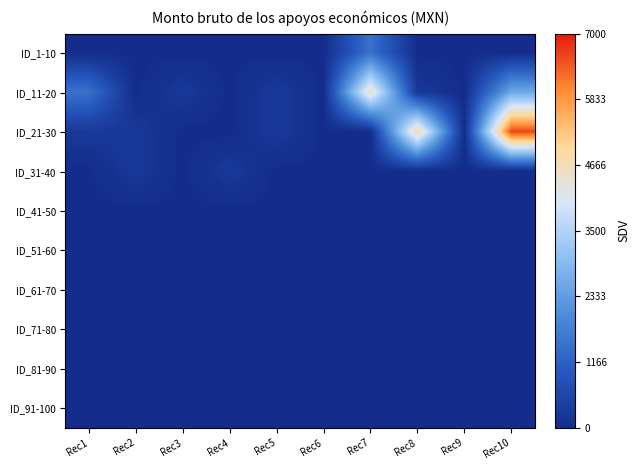

Reading left to right, list all the values displayed in this chart.

ID_1-10: Rec1=0.0	Rec2=0.0	Rec3=0.0	Rec4=0.0	Rec5=0.0	Rec6=0.0	Rec7=1500.0	Rec8=0.0	Rec9=0.0	Rec10=0.0
ID_11-20: Rec1=1500.0	Rec2=0.0	Rec3=260.0	Rec4=0.0	Rec5=260.0	Rec6=0.0	Rec7=4543.2	Rec8=260.0	Rec9=0.0	Rec10=2558.5
ID_21-30: Rec1=260.0	Rec2=260.0	Rec3=0.0	Rec4=0.0	Rec5=260.0	Rec6=0.0	Rec7=0.0	Rec8=4821.9	Rec9=0.0	Rec10=6622.0
ID_31-40: Rec1=0.0	Rec2=260.0	Rec3=0.0	Rec4=260.0	Rec5=0.0	Rec6=0.0	Rec7=0.0	Rec8=0.0	Rec9=0.0	Rec10=0.0
ID_41-50: Rec1=0.0	Rec2=0.0	Rec3=0.0	Rec4=0.0	Rec5=0.0	Rec6=0.0	Rec7=0.0	Rec8=0.0	Rec9=0.0	Rec10=0.0
ID_51-60: Rec1=0.0	Rec2=0.0	Rec3=0.0	Rec4=0.0	Rec5=0.0	Rec6=0.0	Rec7=0.0	Rec8=0.0	Rec9=0.0	Rec10=0.0
ID_61-70: Rec1=0.0	Rec2=0.0	Rec3=0.0	Rec4=0.0	Rec5=0.0	Rec6=0.0	Rec7=0.0	Rec8=0.0	Rec9=0.0	Rec10=0.0
ID_71-80: Rec1=0.0	Rec2=0.0	Rec3=0.0	Rec4=0.0	Rec5=0.0	Rec6=0.0	Rec7=0.0	Rec8=0.0	Rec9=0.0	Rec10=0.0
ID_81-90: Rec1=0.0	Rec2=0.0	Rec3=0.0	Rec4=0.0	Rec5=0.0	Rec6=0.0	Rec7=0.0	Rec8=0.0	Rec9=0.0	Rec10=0.0
ID_91-100: Rec1=0.0	Rec2=0.0	Rec3=0.0	Rec4=0.0	Rec5=0.0	Rec6=0.0	Rec7=0.0	Rec8=0.0	Rec9=0.0	Rec10=0.0